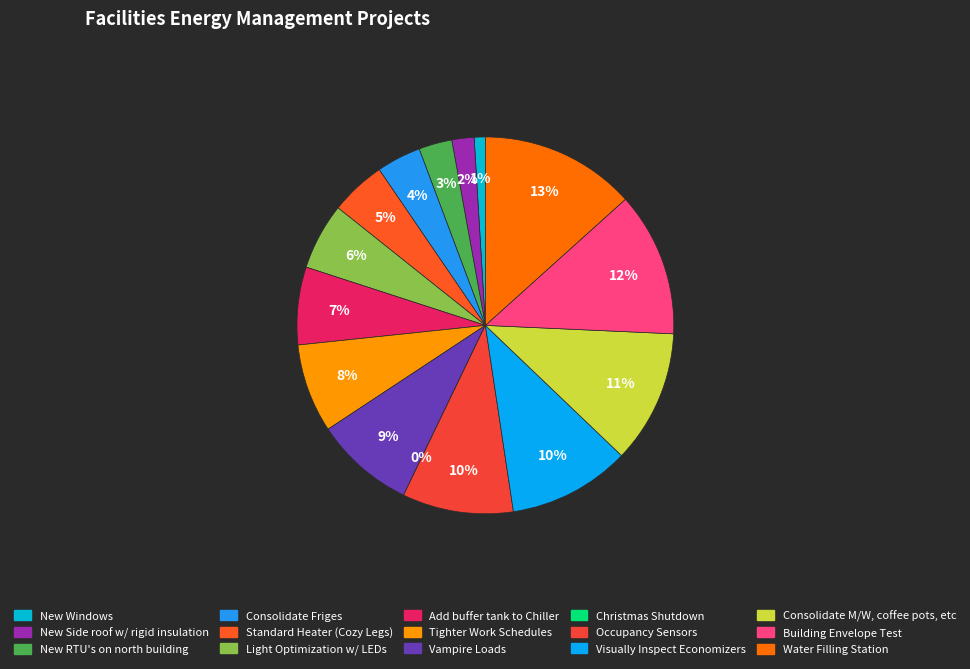

Count the number of slices in the pie.

15